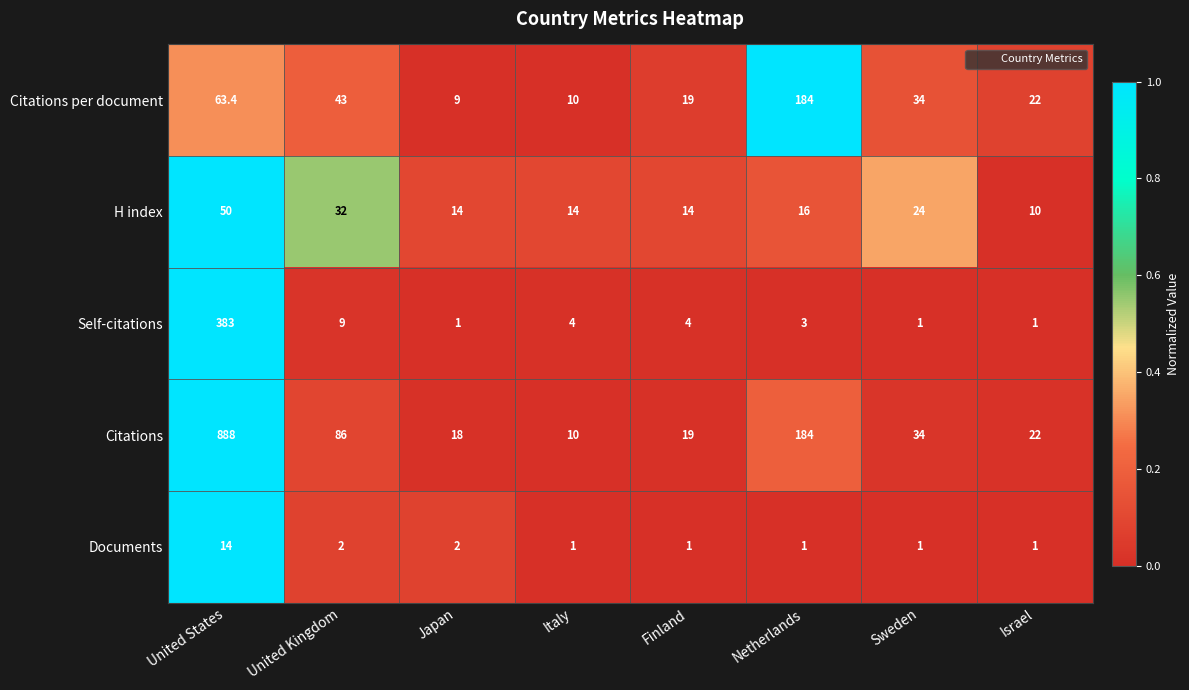

Which series changed the most between Japan and Finland?

Citations per document